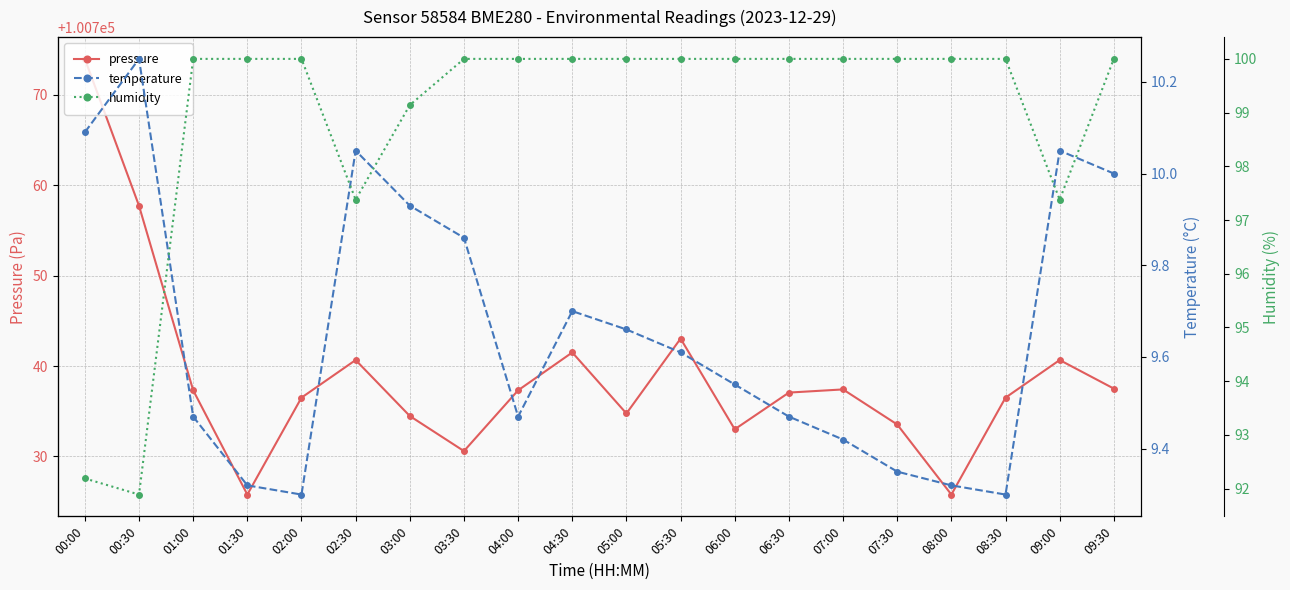

At which category does temperature reach its first local peak?

00:30